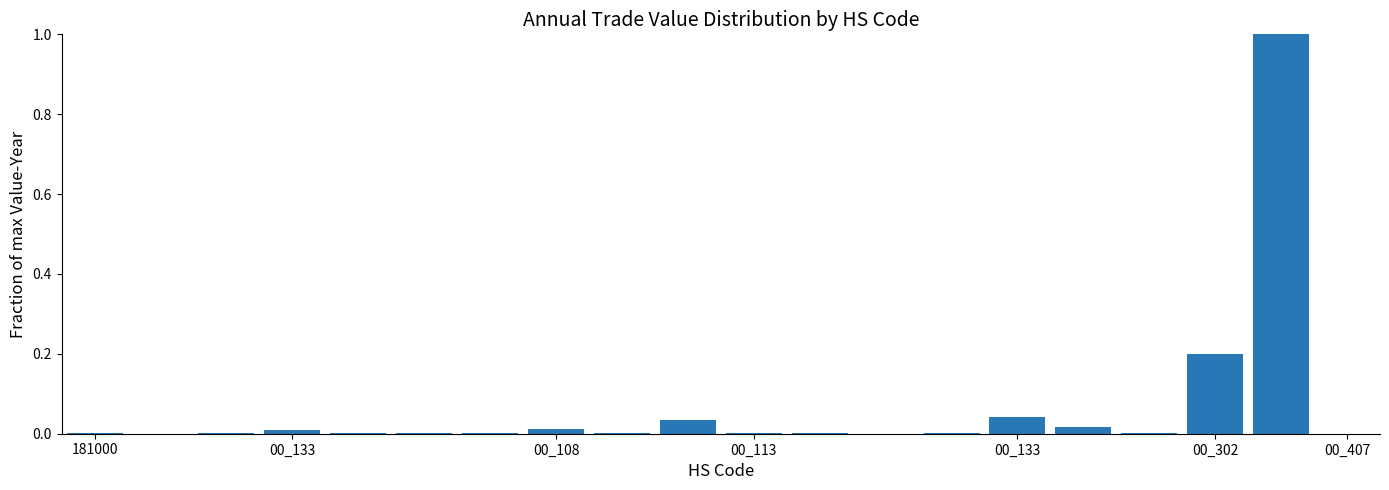

What is the average value?

0.1